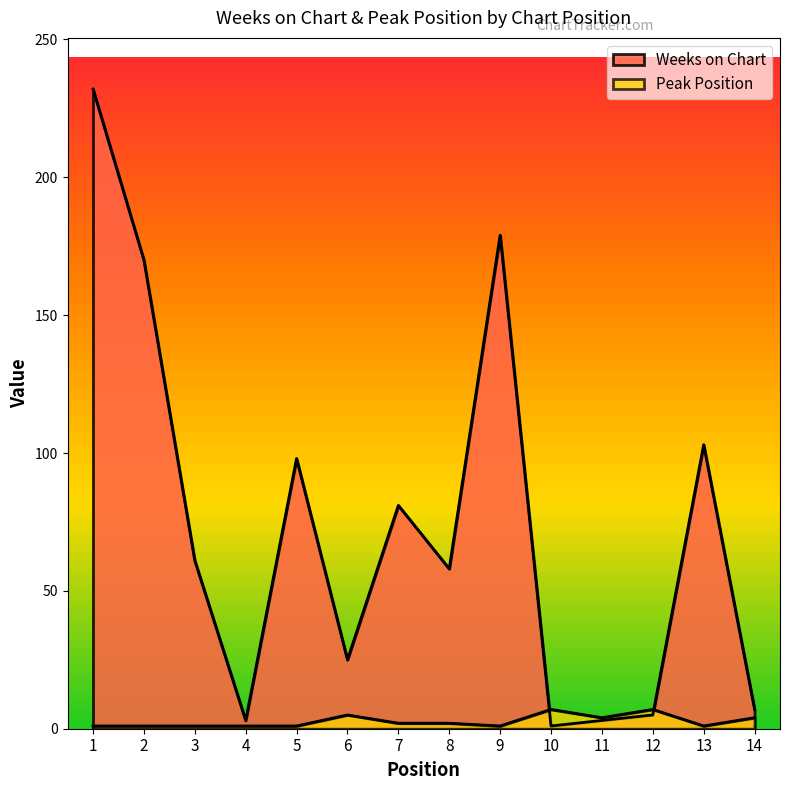

What is the value of the Weeks on Chart point at the 14th from the left?

7